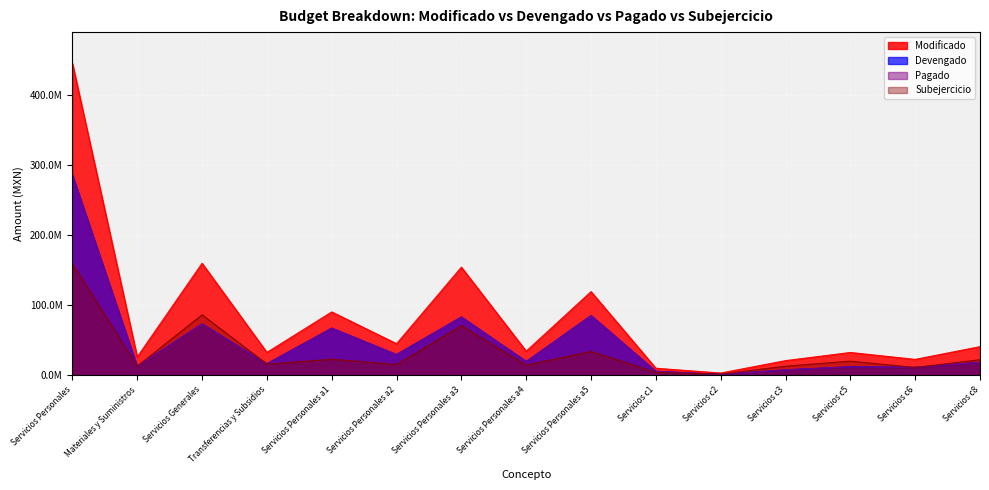

Read the Subejercicio value at Servicios Personales a2.

15482208.7